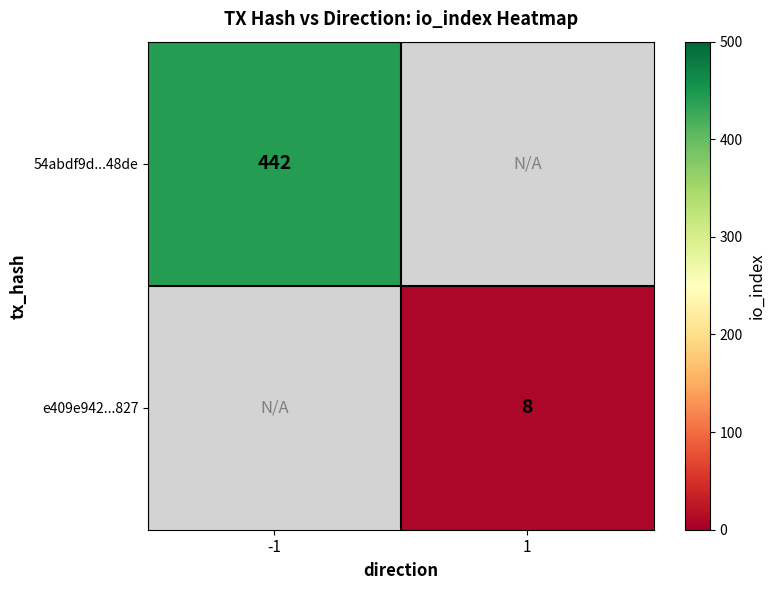

True or false: e409e942...827 has a value of 8 at 1.

True